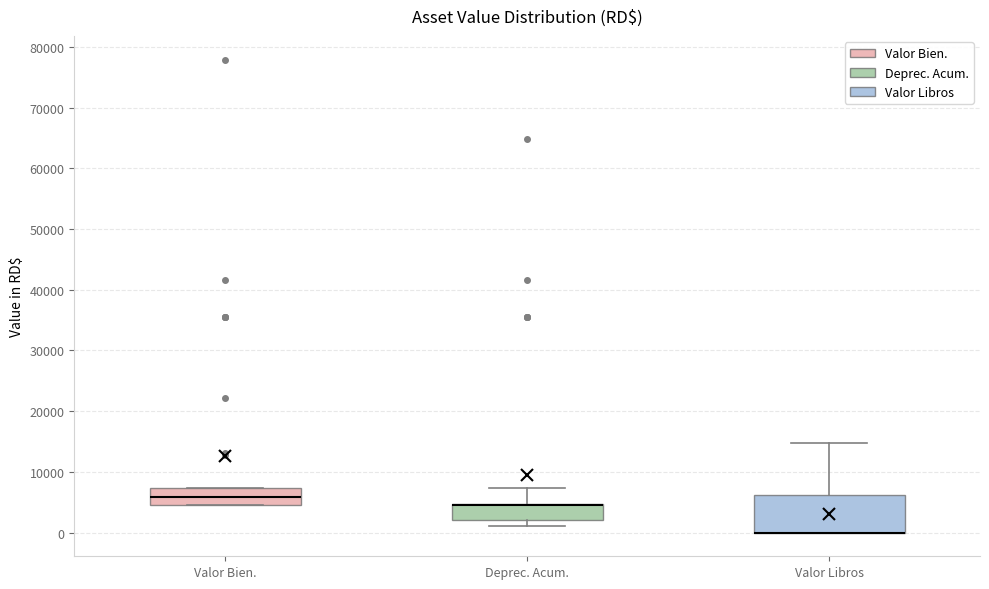

Reading left to right, read every box against the y-axis: the position of its median line, the range the box covers, and the ends of its whiskers. The values are not printed on the chart, so give them approximately, as read against the axis.

Valor Bien.: median 6000, box 5000 to 7000, whiskers 4000 to 7000
Deprec. Acum.: median 5000 (drawn on the box's upper edge), box 2000 to 5000, whiskers 1000 to 7000
Valor Libros: median 0 (drawn on the box's lower edge), box 0 to 6000, whiskers 0 to 15000